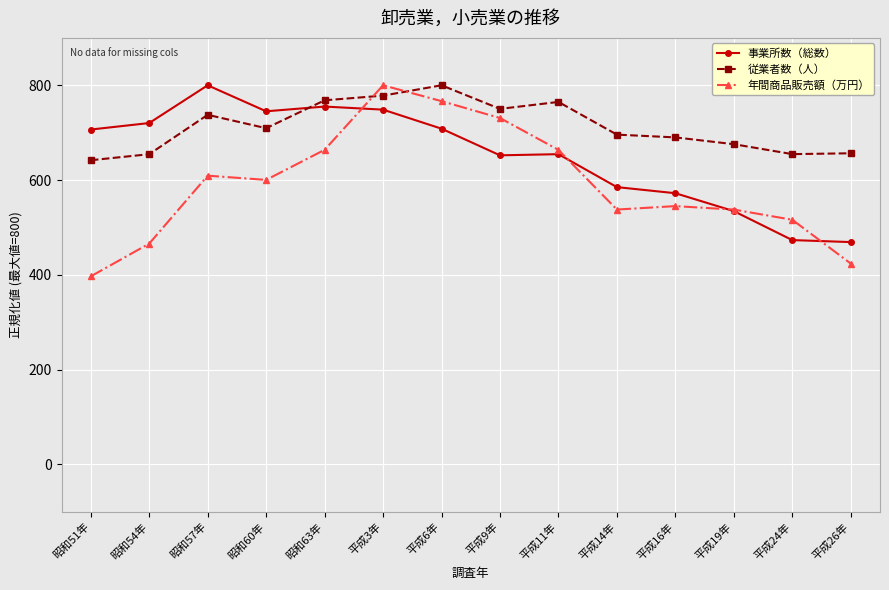

Rank the series at 平成9年 from highest to lowest value.

従業者数（人）, 年間商品販売額（万円）, 事業所数（総数）